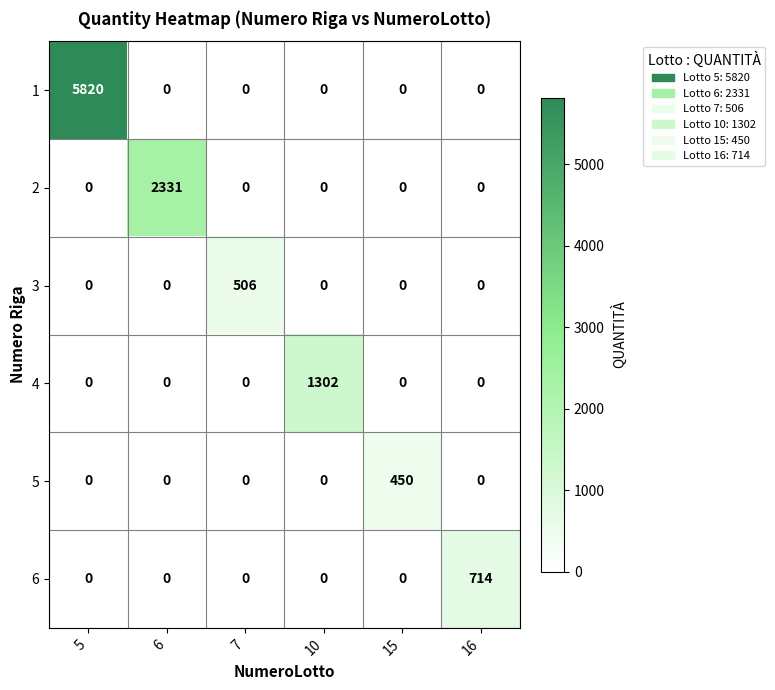

What is the maximum value shown in the chart?

5820